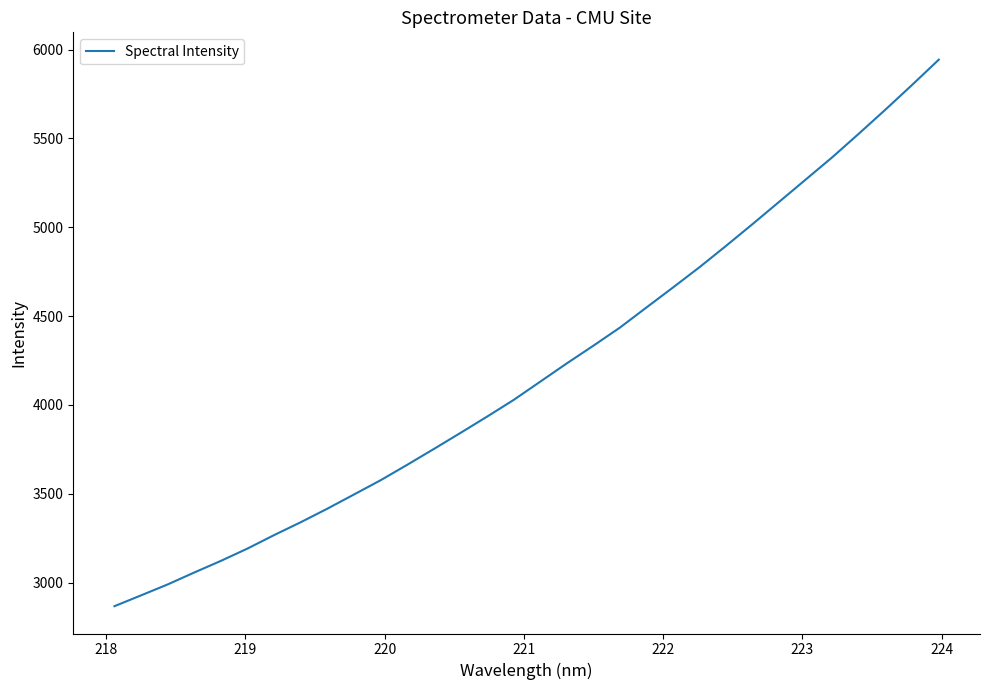

What is the difference between the maximum and minimum values?

3076.1